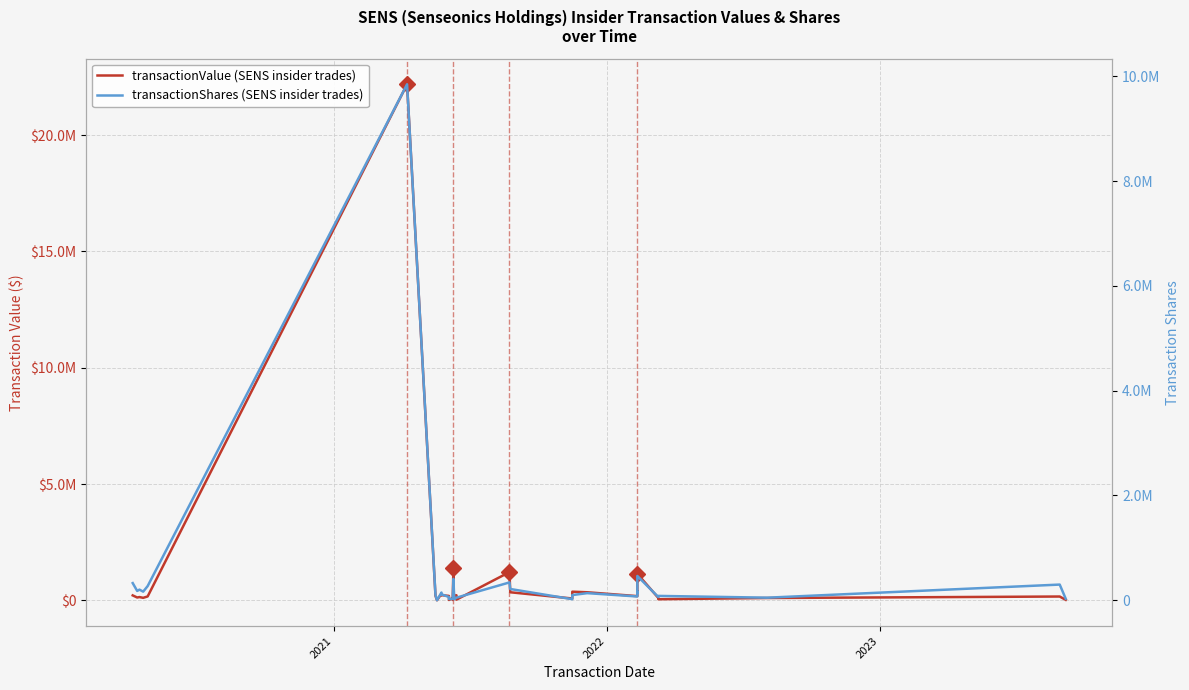

Rank the series by their maximum value, from lowest to highest.

transactionShares, transactionValue